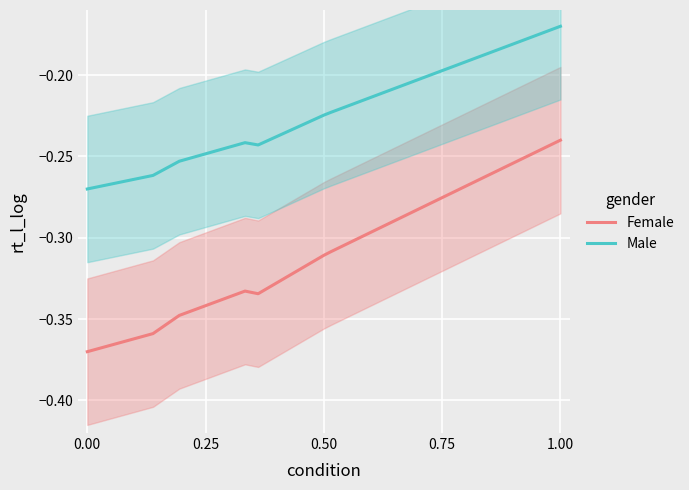

At which label does Male reach its peak?

1.00